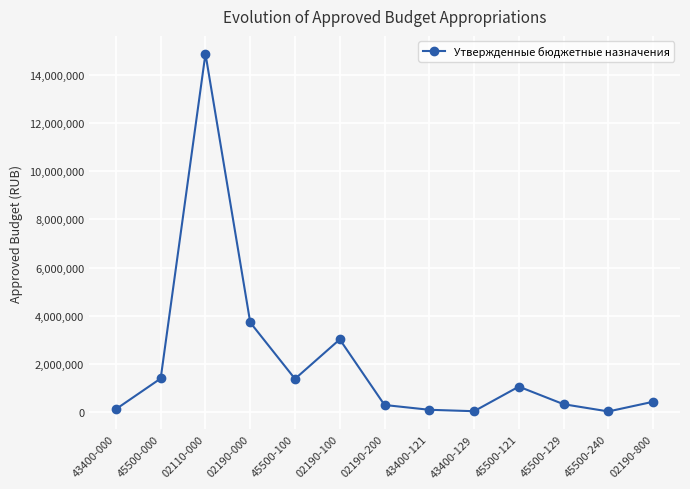

The value at 45500-100 is 2380238. True or false?

False